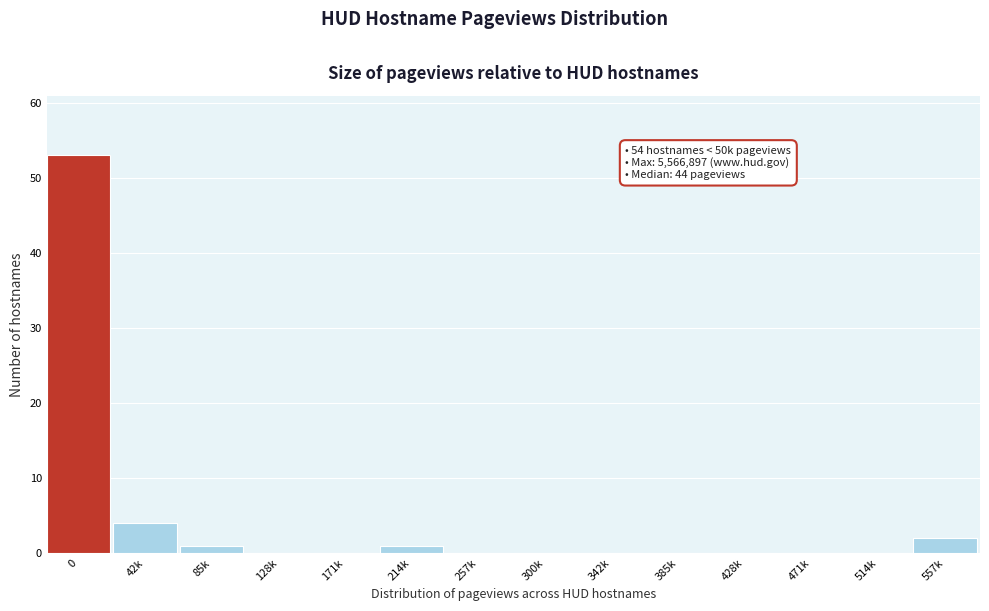

Reading right to left, extract all data points from this chart.

557k=2	514k=0	471k=0	428k=0	385k=0	342k=0	300k=0	257k=0	214k=1	171k=0	128k=0	85k=1	42k=4	0=53